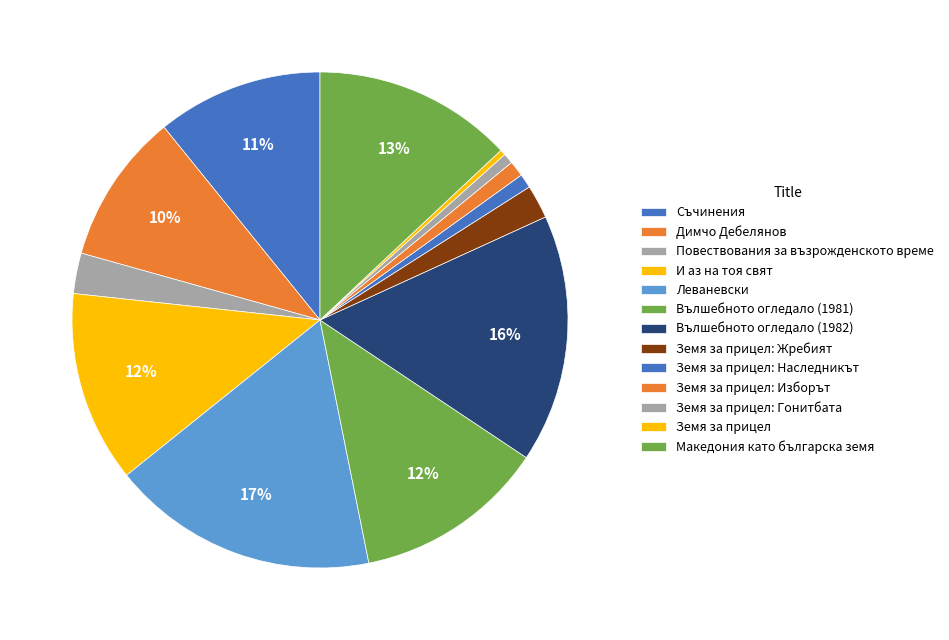

Rank the categories by value from lowest to highest.

Земя за прицел, Земя за прицел: Гонитбата, Земя за прицел: Наследникът, Земя за прицел: Изборът, Земя за прицел: Жребият, Повествования за възрожденското време, Димчо Дебелянов, Съчинения, И аз на тоя свят, Вълшебното огледало (1981), Македония като българска земя, Вълшебното огледало (1982), Леваневски